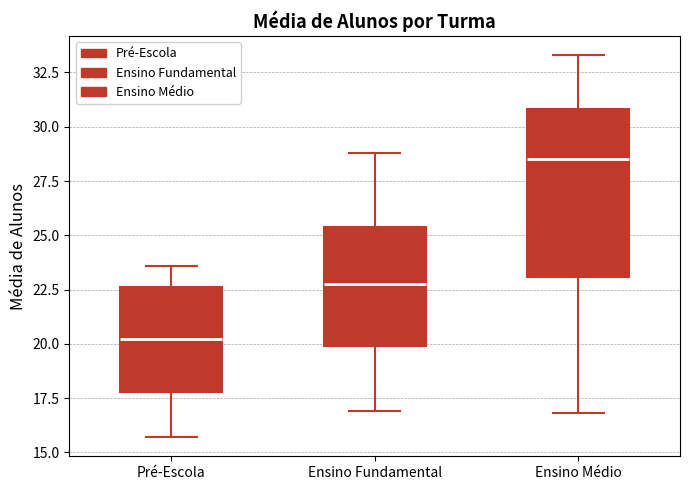

Reading left to right, read every box against the y-axis: the position of its median line, the range the box covers, and the ends of its whiskers. The values are not printed on the chart, so give them approximately, as read against the axis.

Pré-Escola: median 20.0, box 18.0 to 22.5, whiskers 15.5 to 23.5
Ensino Fundamental: median 23.0, box 20.0 to 25.5, whiskers 17.0 to 29.0
Ensino Médio: median 28.5, box 23.0 to 31.0, whiskers 17.0 to 33.5